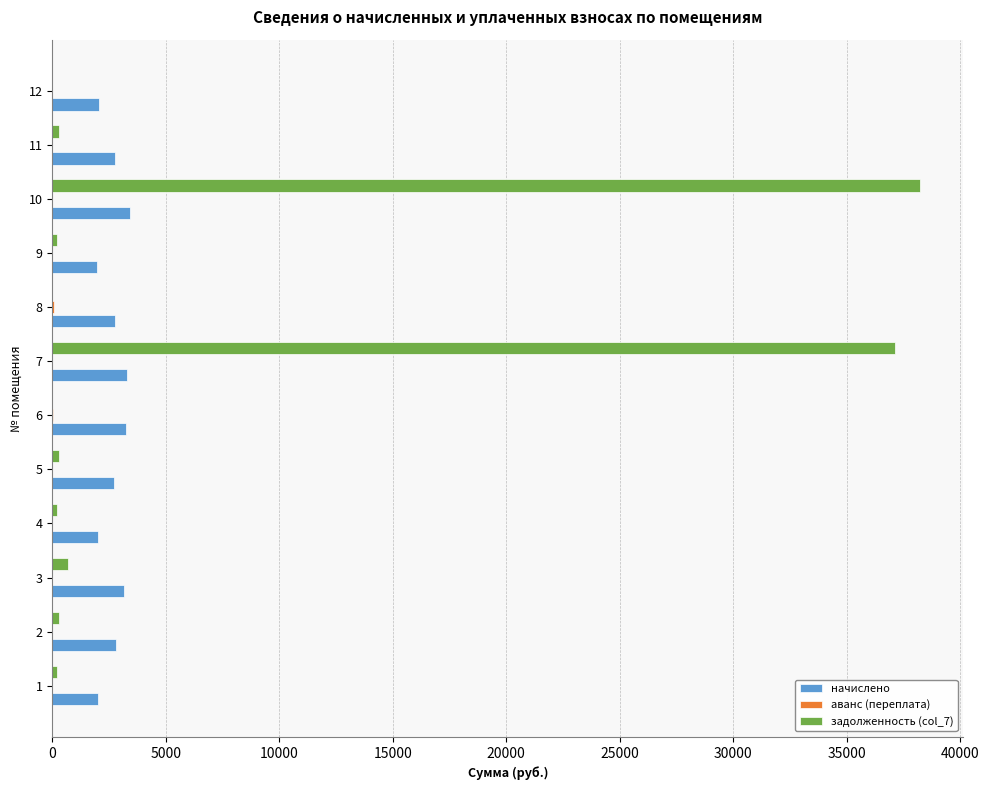

The value of начислено at 10 is 1146.0. True or false?

False